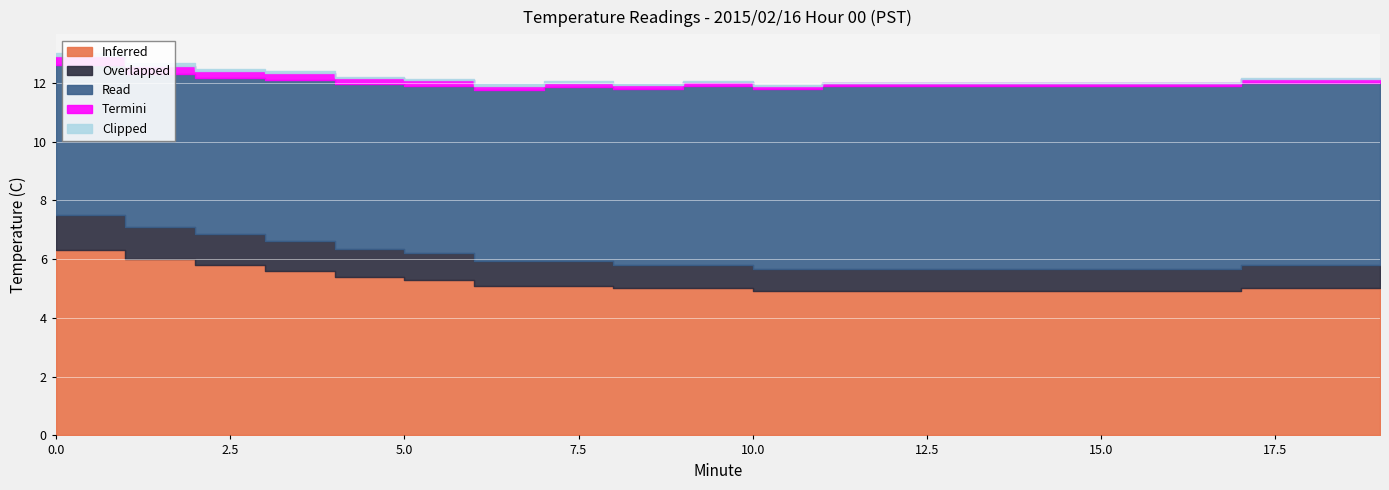

At 4, list the series in order from smallest to largest.

Clipped, Termini, Overlapped, Inferred, Read